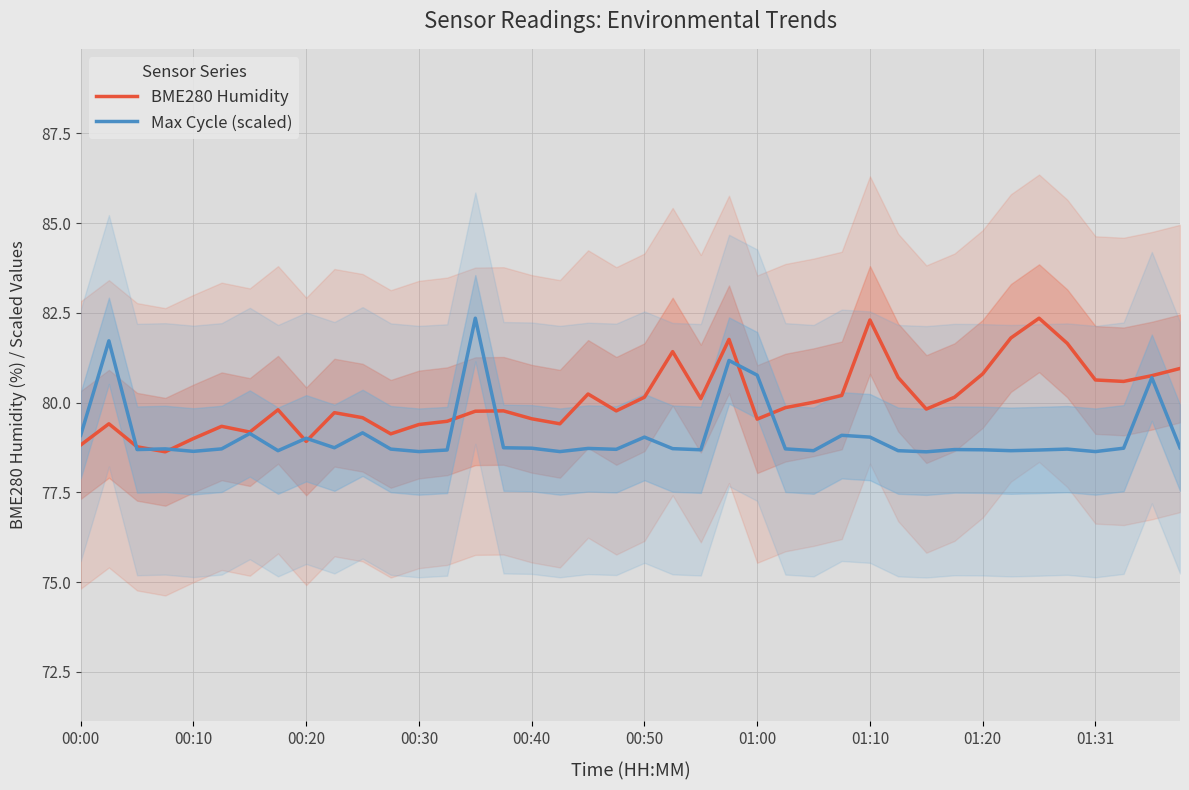

What is the sum of the Max Cycle (scaled) values at 27 and 30?

157.7